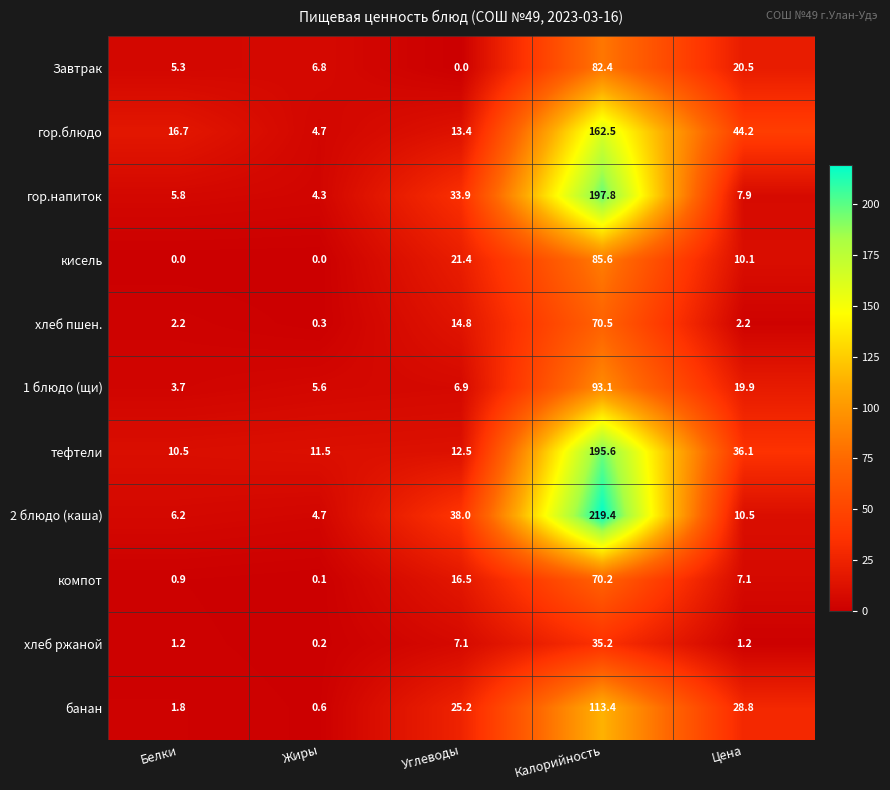

What is the total value across all series at Белки?

54.3